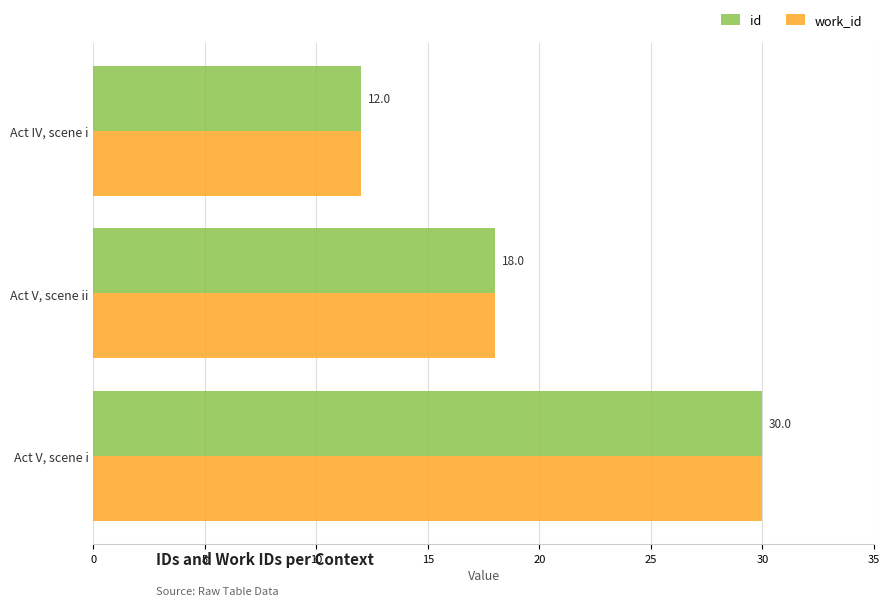

What is the difference between the maximum and minimum values in the work_id series?

18.0